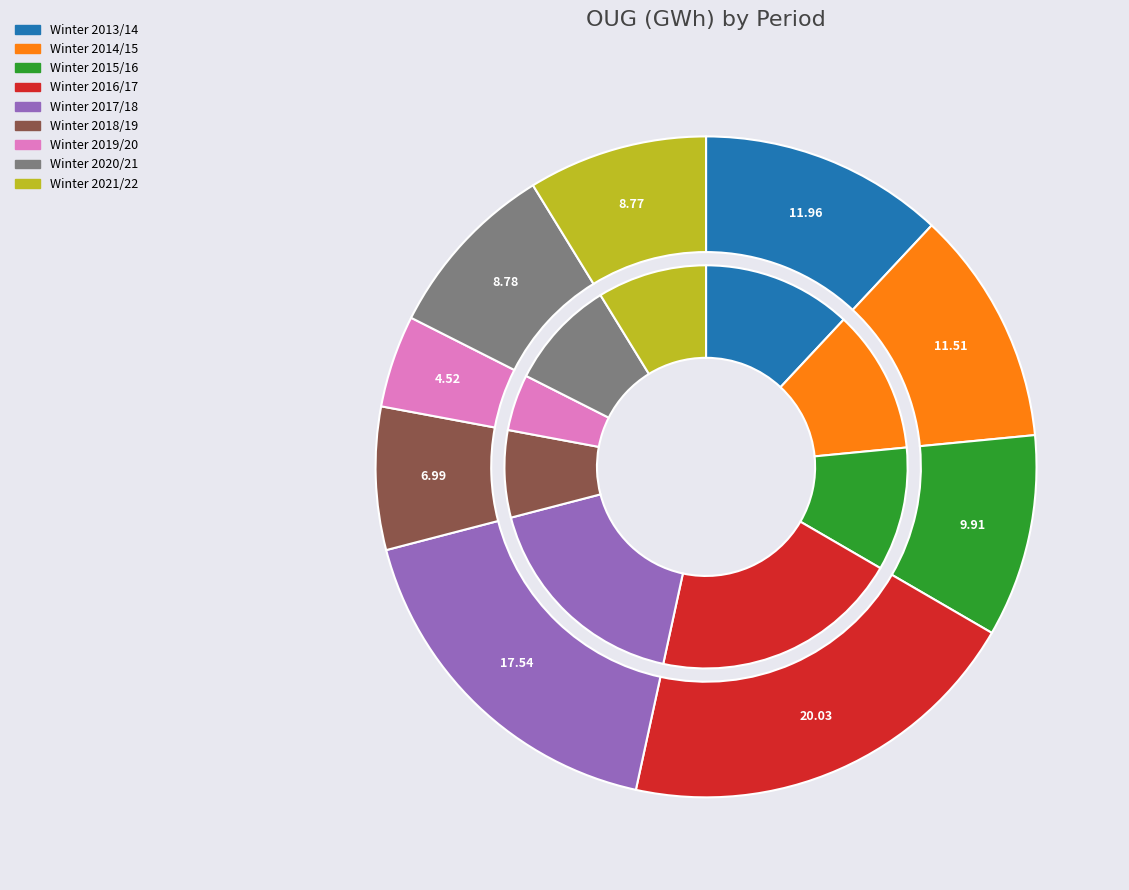

What is the change in value from Winter 2015/16 to Winter 2018/19?

-259.6